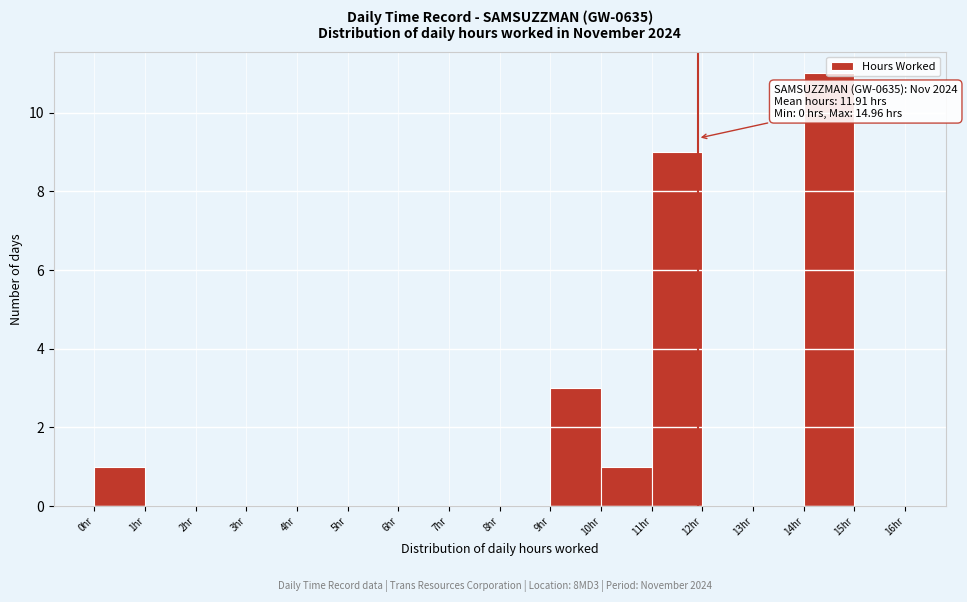

Which range on the x-axis has the tallest bar?

14 to 15